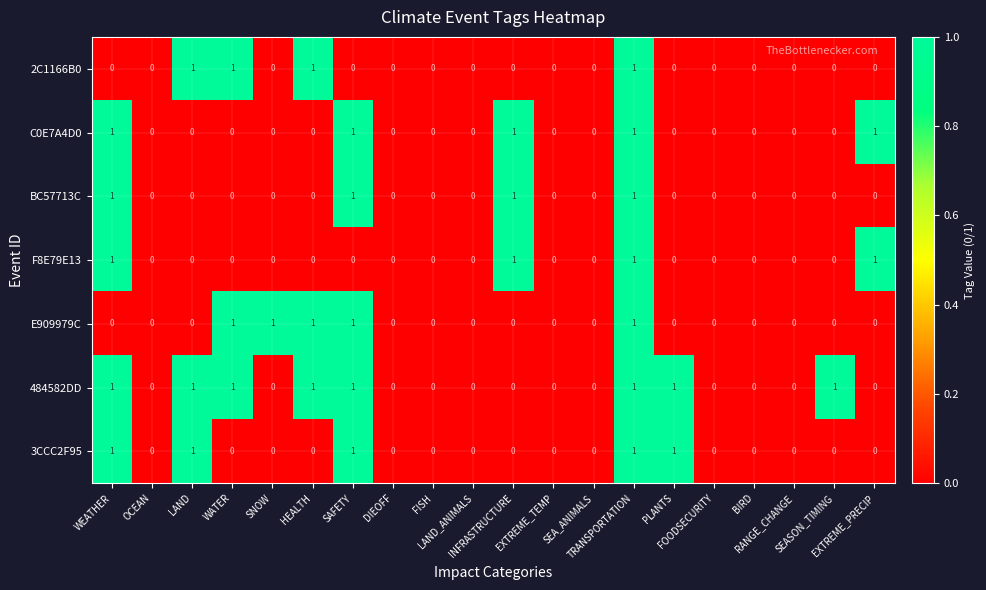

How many F8E79E13 values are between 0 and 1?

20